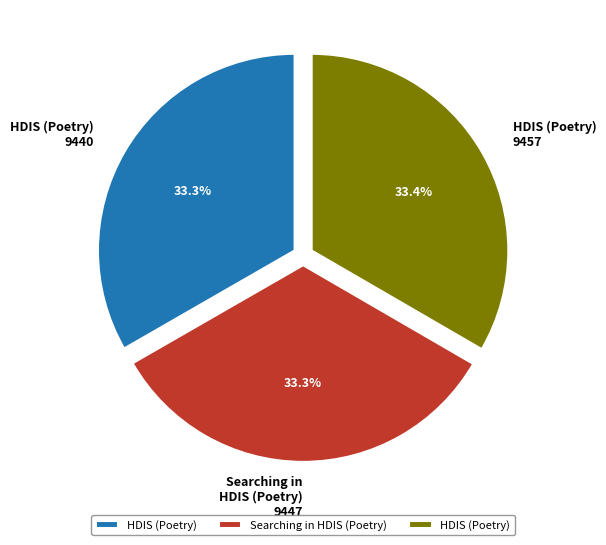

Is there any slice that represents more than half of the pie?

No